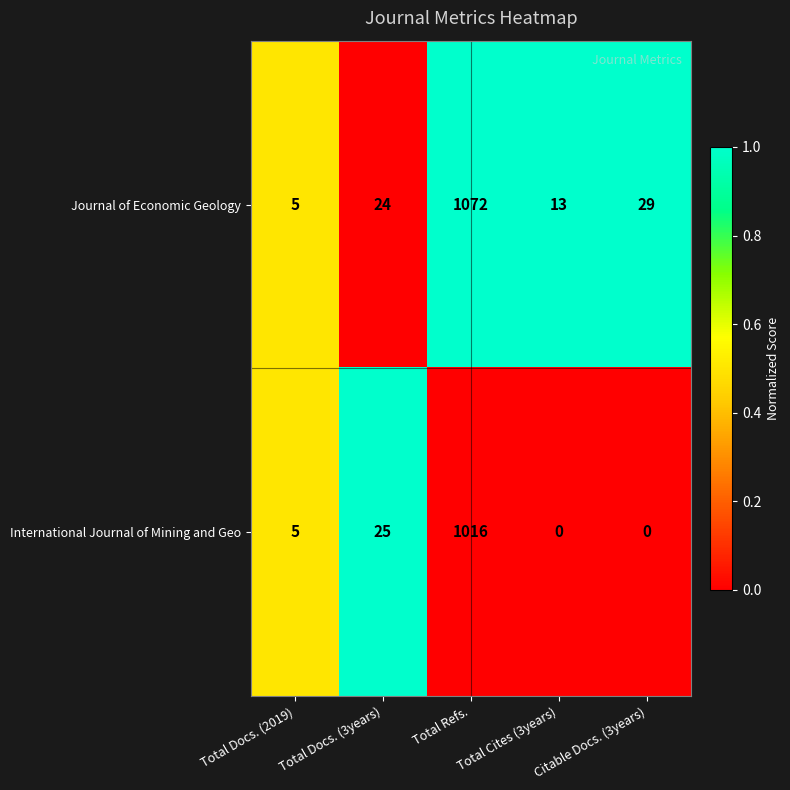

What is the difference between the maximum and minimum values in the International Journal of Mining and Geo series?

1016